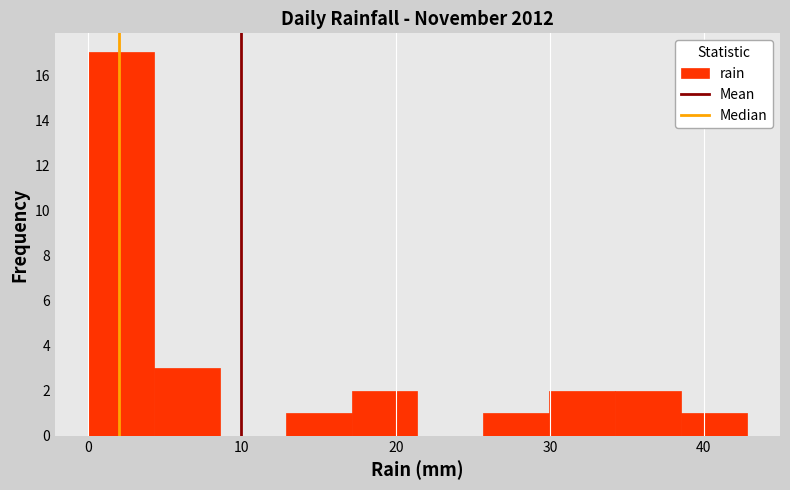

Reading left to right, list every bar in this chart as the range it spans on the x-axis followed by its height. Neither the bar edges nor the heights are printed on the chart, so give them approximately, as read against the axes.

0 to 4: 17
4 to 9: 3
9 to 13: 0
13 to 17: 1
17 to 21: 2
21 to 26: 0
26 to 30: 1
30 to 34: 2
34 to 39: 2
39 to 43: 1